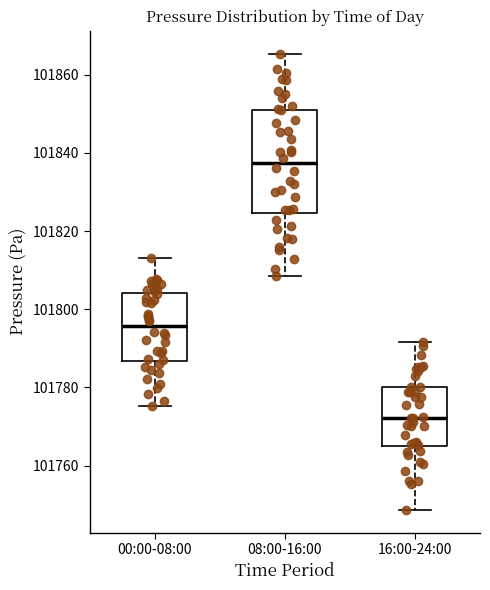

Reading left to right, read every box against the y-axis: the position of its median line, the range the box covers, and the ends of its whiskers. The values are not printed on the chart, so give them approximately, as read against the axis.

00:00-08:00: median 101796, box 101786 to 101804, whiskers 101776 to 101814
08:00-16:00: median 101838, box 101824 to 101850, whiskers 101808 to 101866
16:00-24:00: median 101772, box 101764 to 101780, whiskers 101748 to 101792